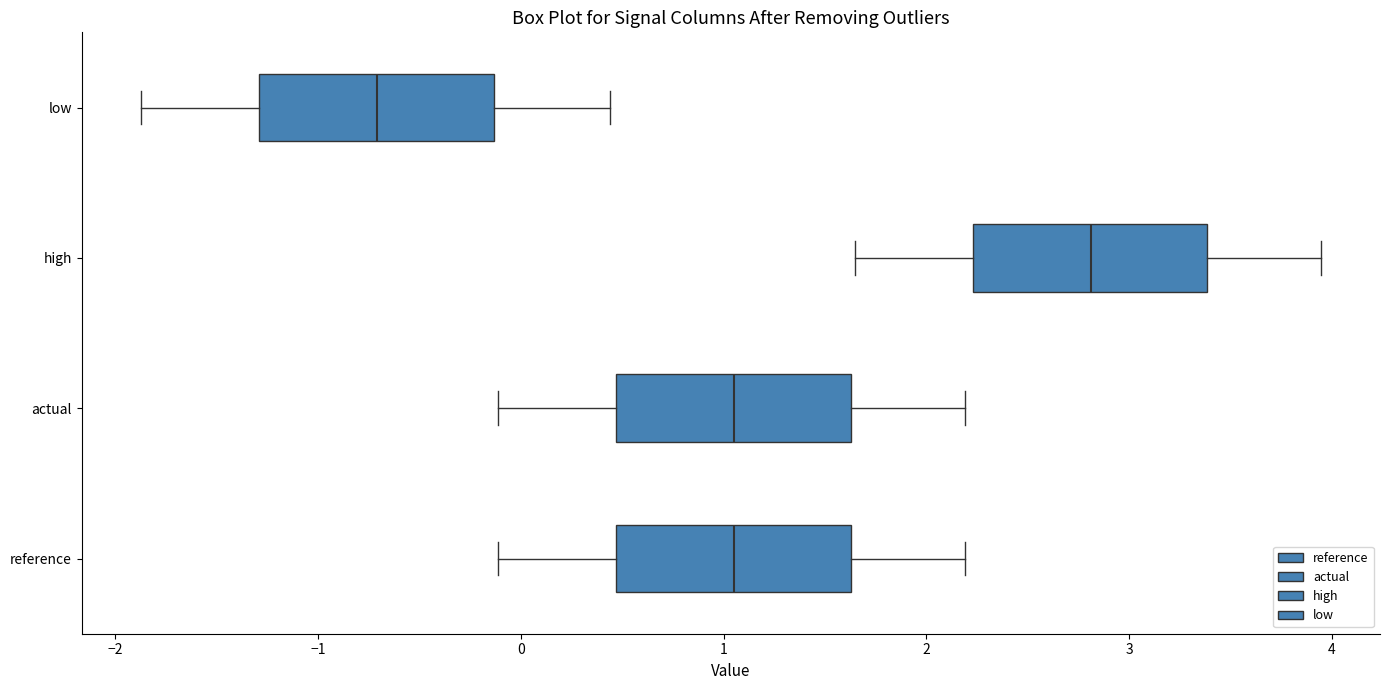

Reading bottom to top, transcribe this box plot: for each box, give where its median line is, the range the box spans, and where its two whiskers end, as read against the x-axis. The values are not printed on the chart, so give them approximately, as read against the axis.

reference: median 1.1, box 0.5 to 1.6, whiskers -0.1 to 2.2
actual: median 1.1, box 0.5 to 1.6, whiskers -0.1 to 2.2
high: median 2.8, box 2.2 to 3.4, whiskers 1.6 to 3.9
low: median -0.7, box -1.3 to -0.1, whiskers -1.9 to 0.4